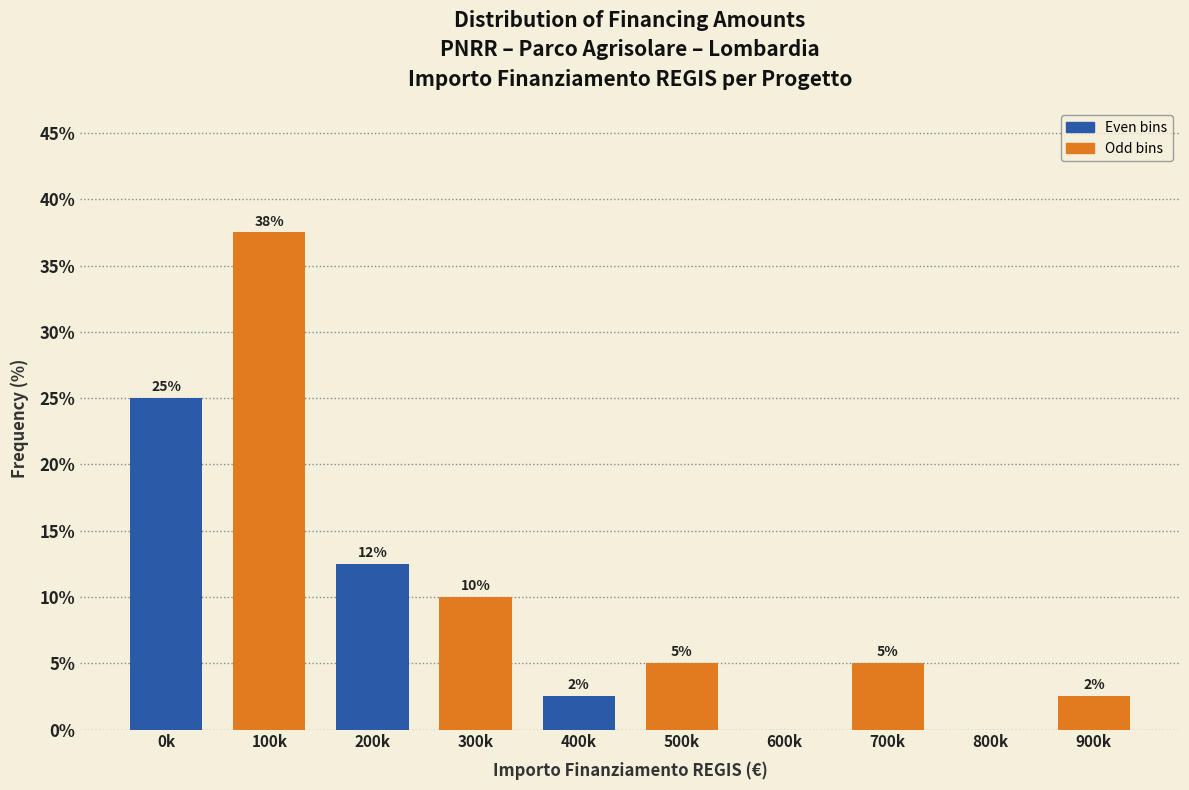

What is the change in value from 300k to 600k?

-10.0